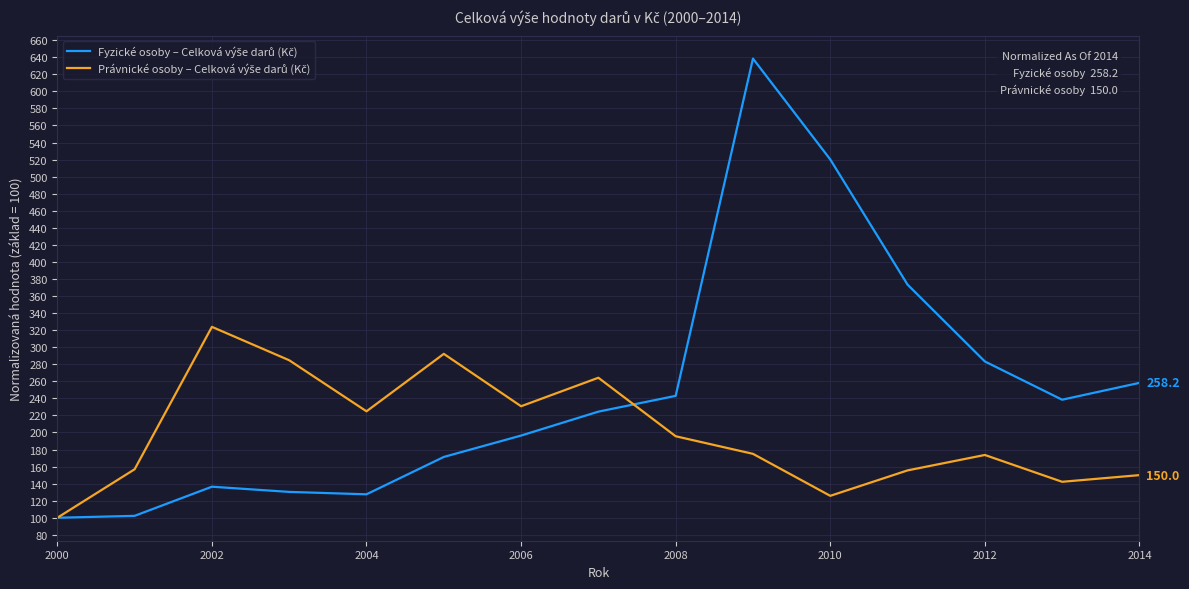

What is the smallest value displayed?

100.0